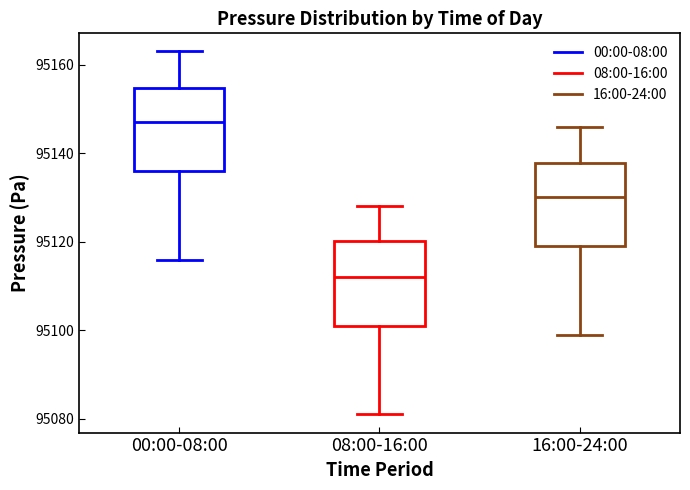

Where does the median line of the box for 08:00-16:00 sit on the y-axis? The values are not printed on the chart, so give them approximately, as read against the axis.

95112